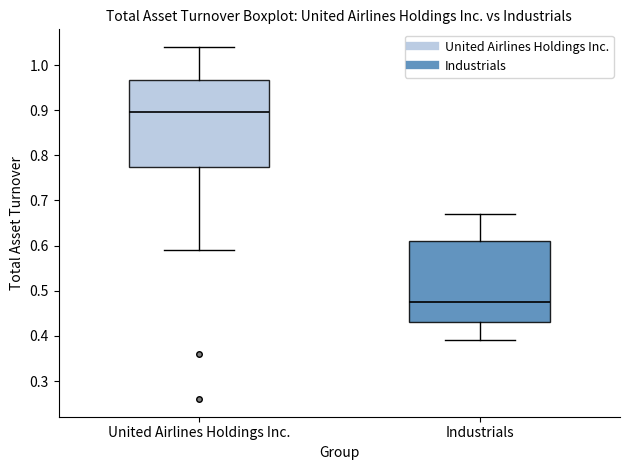

Reading left to right, read every box against the y-axis: the position of its median line, the range the box covers, and the ends of its whiskers. The values are not printed on the chart, so give them approximately, as read against the axis.

United Airlines Holdings Inc.: median 0.90, box 0.78 to 0.97, whiskers 0.59 to 1.04
Industrials: median 0.48, box 0.43 to 0.61, whiskers 0.39 to 0.67